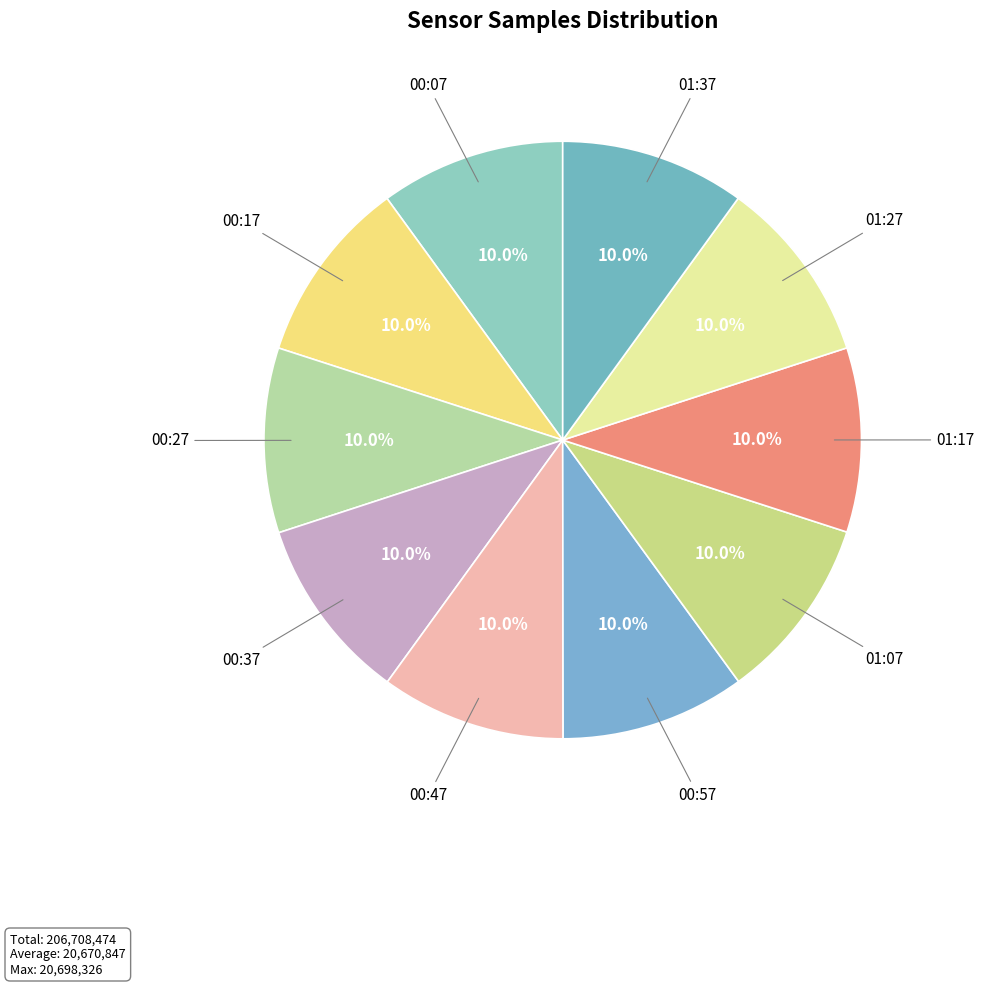

How many slices are in this pie chart?

10